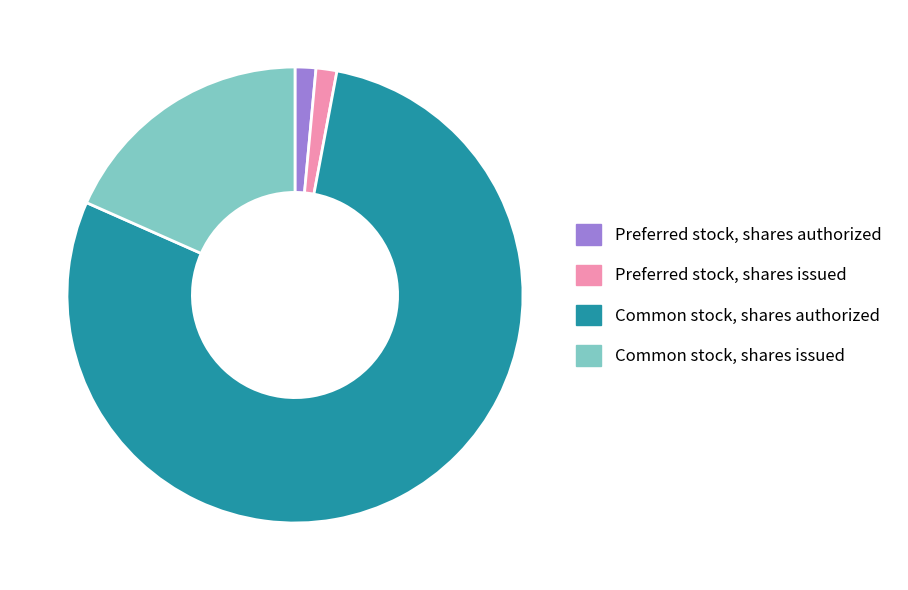

What is the ratio of the value at Common stock, shares authorized to the value at Preferred stock, shares authorized?

53.3